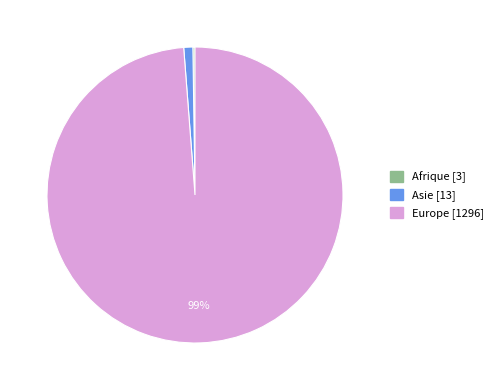

To the nearest percent, what is the average slice percentage?

33%